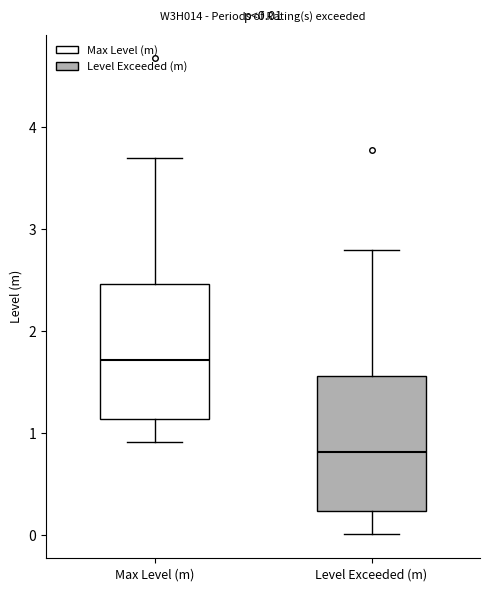

Which box's median line is the lowest?

Level Exceeded (m)